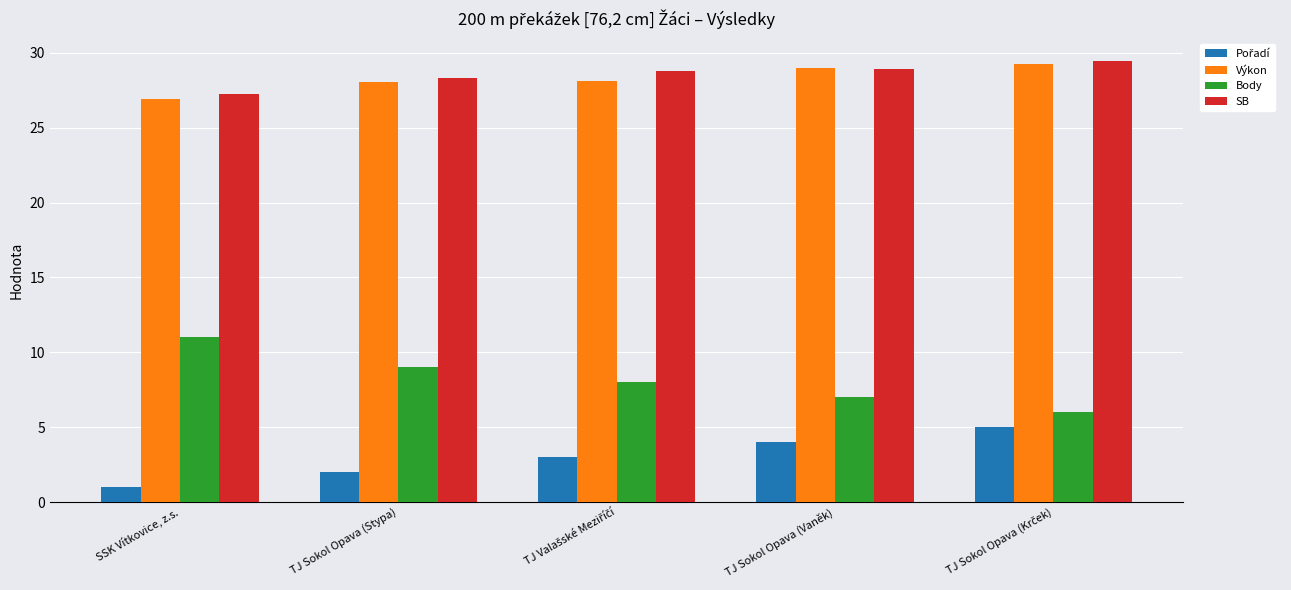

Which series has the widest spread of values?

Body